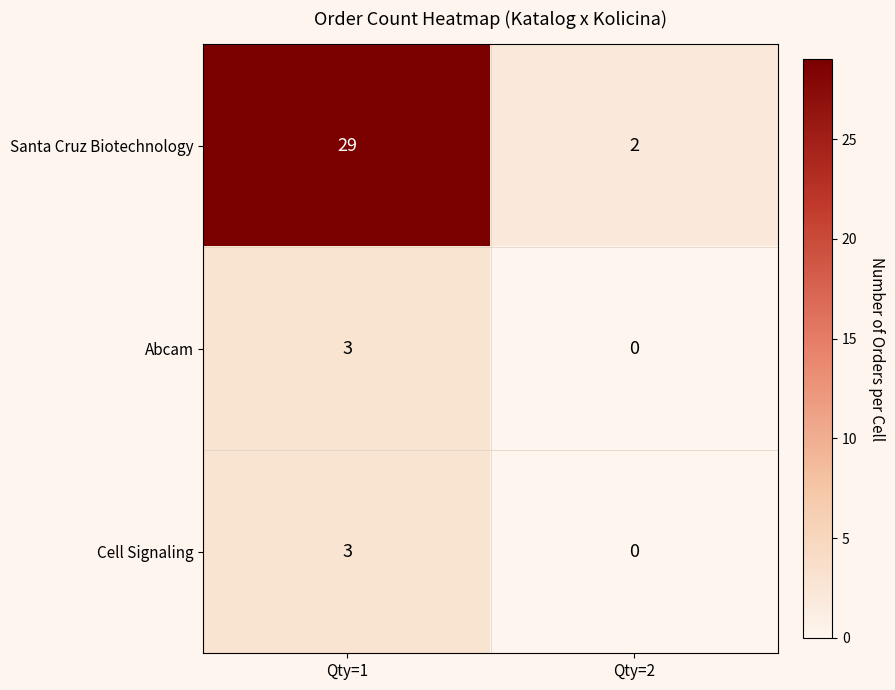

The Abcam series shows 0 at Qty=2. True or false?

True